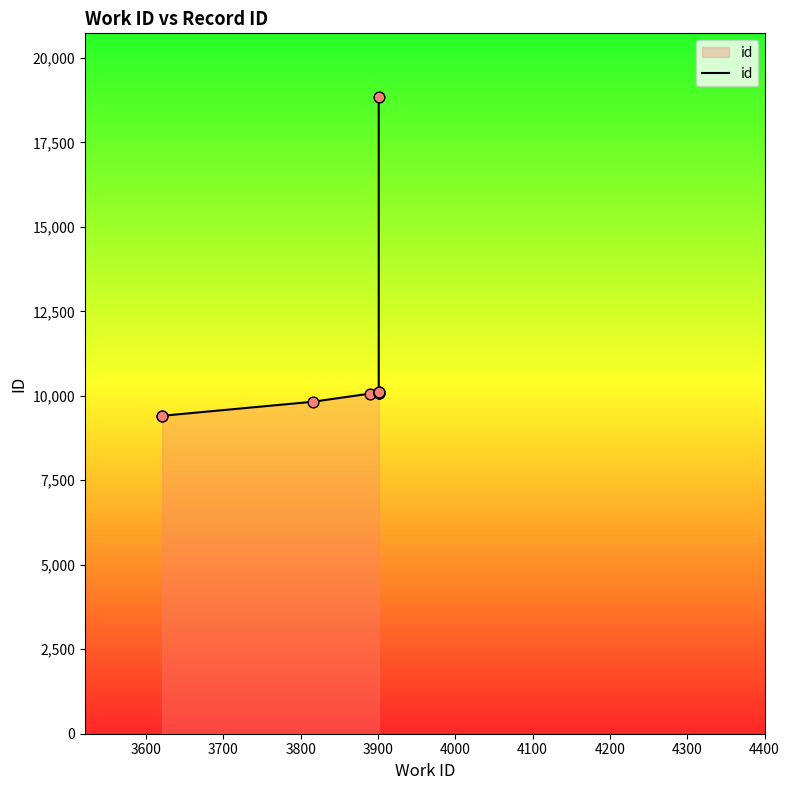

What is the ratio of the value at 4000 to the value at 4200?

1.0